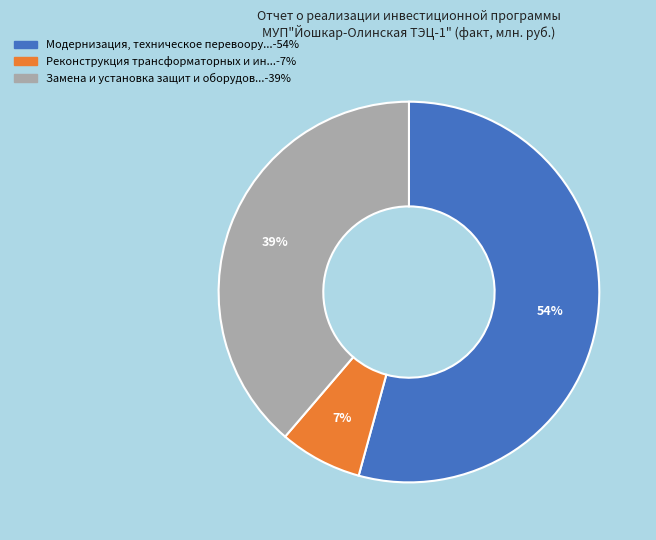

Does any single category account for the majority?

Yes